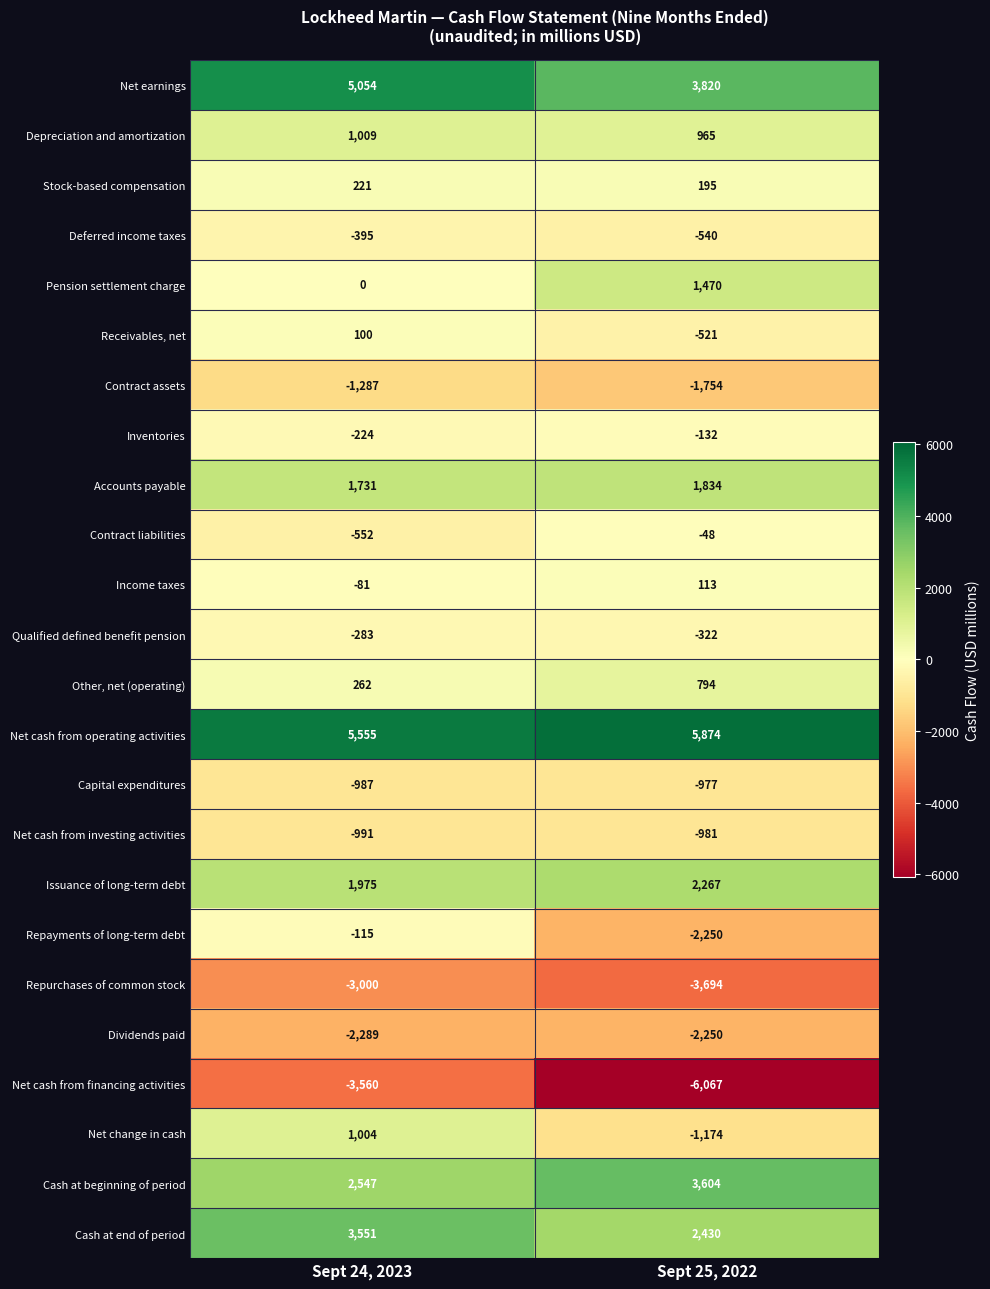

At Sept 24, 2023, list the series in order from largest to smallest.

Net cash from operating activities, Net earnings, Cash at end of period, Cash at beginning of period, Issuance of long-term debt, Accounts payable, Depreciation and amortization, Net change in cash, Other, net (operating), Stock-based compensation, Receivables, net, Pension settlement charge, Income taxes, Repayments of long-term debt, Inventories, Qualified defined benefit pension, Deferred income taxes, Contract liabilities, Capital expenditures, Net cash from investing activities, Contract assets, Dividends paid, Repurchases of common stock, Net cash from financing activities